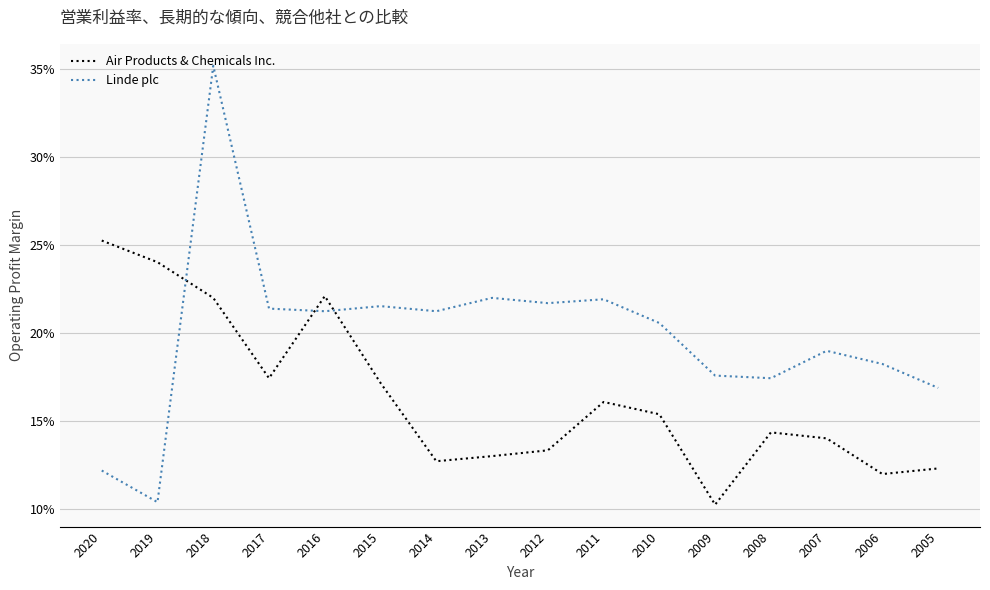

At which label is Linde plc closest to 0?

2019